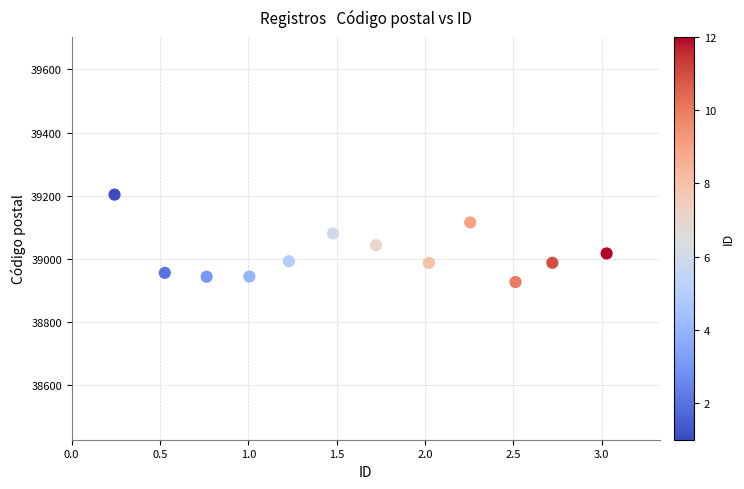

What is the average X value?

1.6